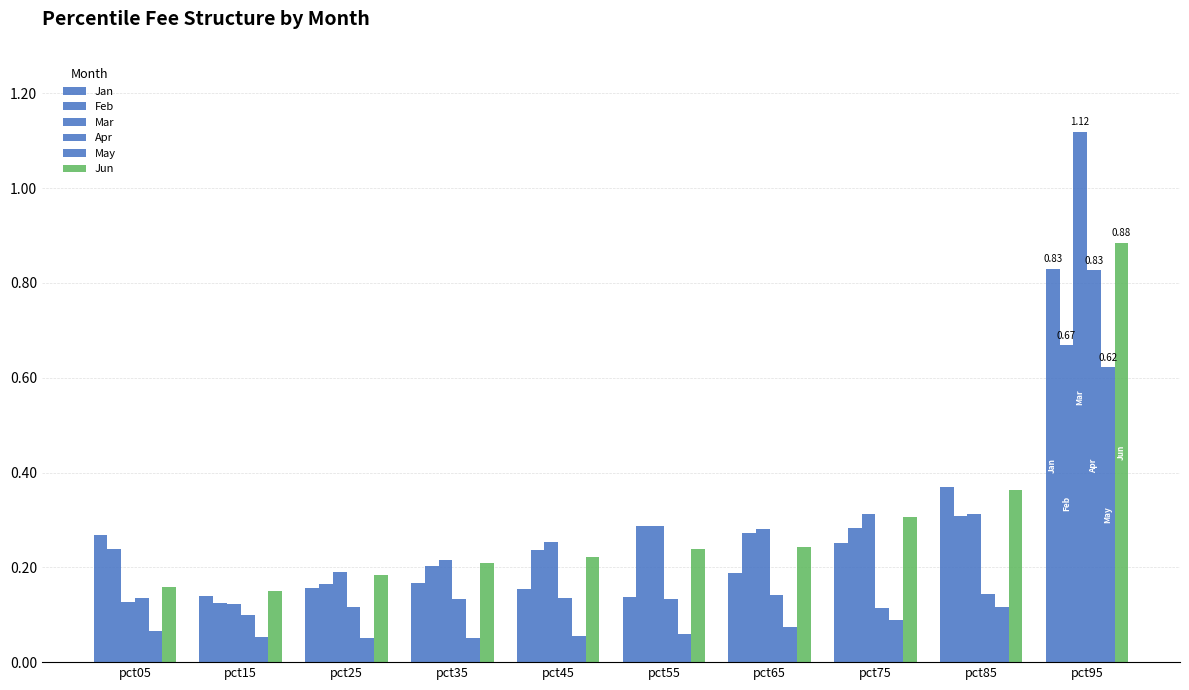

How many bars are there in total?

60